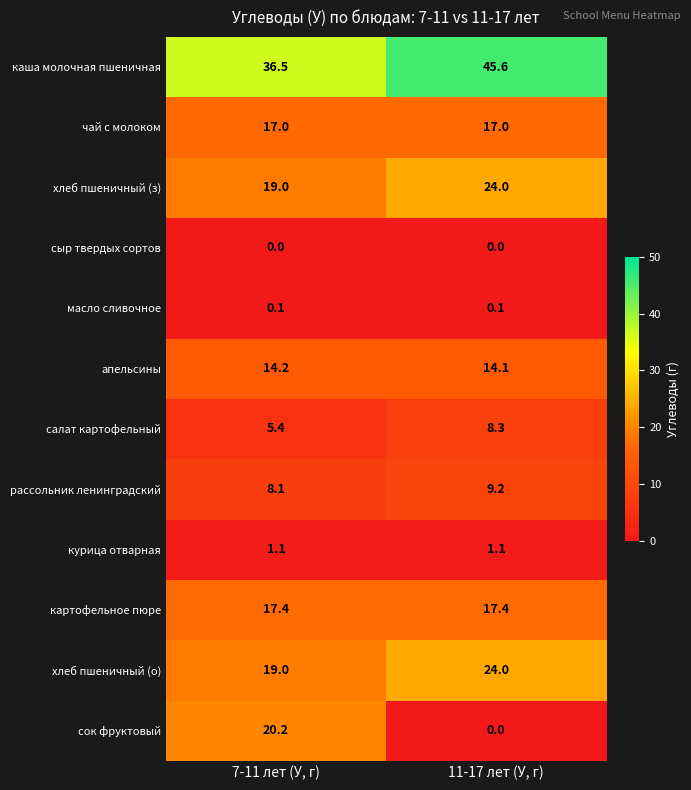

True or false: хлеб пшеничный (з) has a value of 40.6 at 11-17 лет (У, г).

False